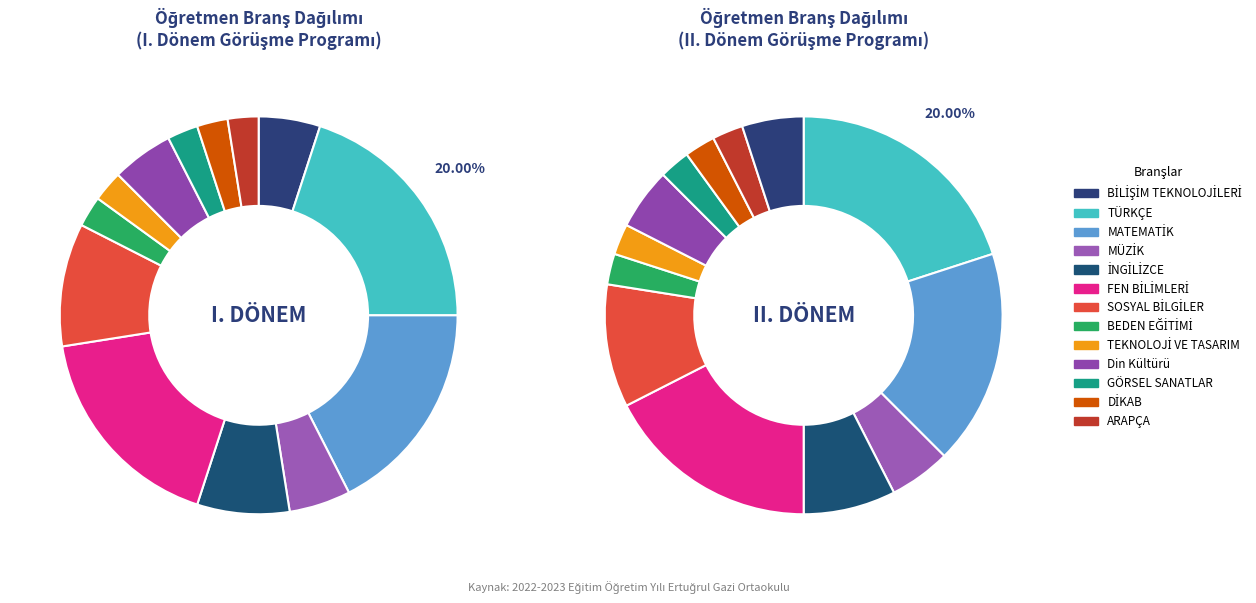

Is it true that FEN BİLİMLERİ is 18% of the pie?

True